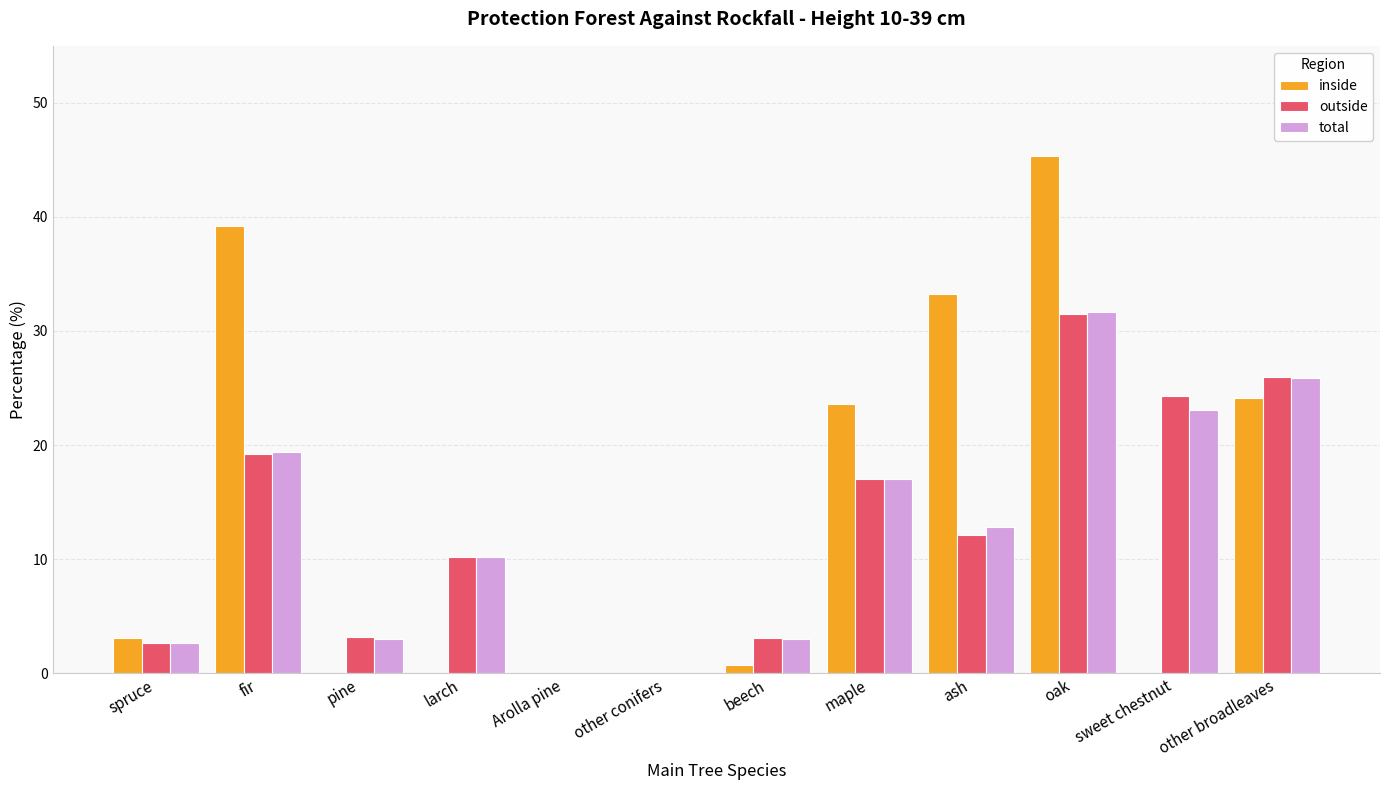

Which series changed the most between larch and sweet chestnut?

outside